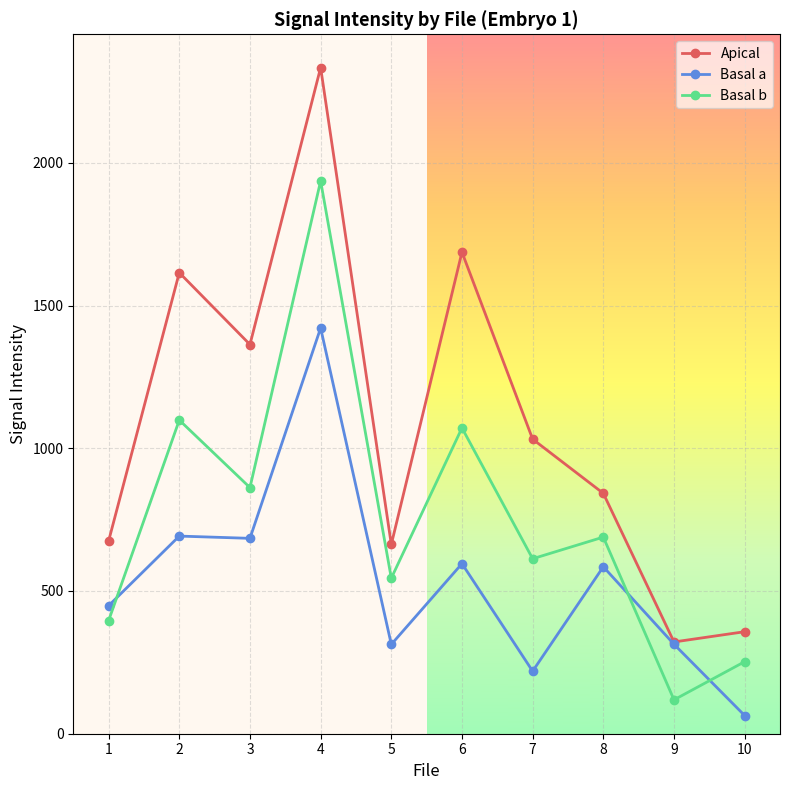

Which category has the lowest value in the Basal a series?

10